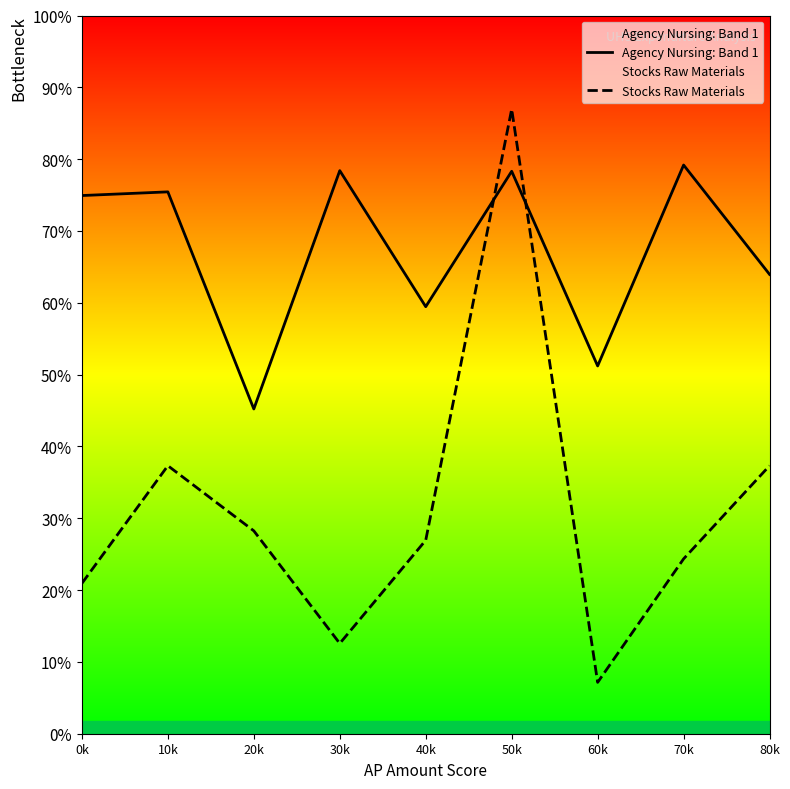

Where is the first local minimum for Stocks Raw Materials?

30k